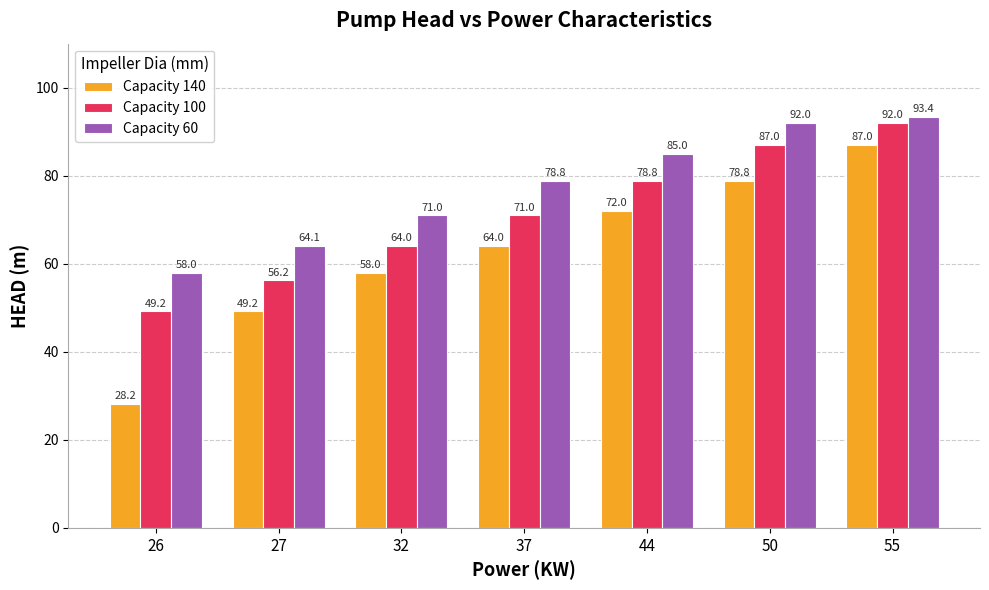

What is the sum of the Capacity 100 values at 50 and 55?

179.0